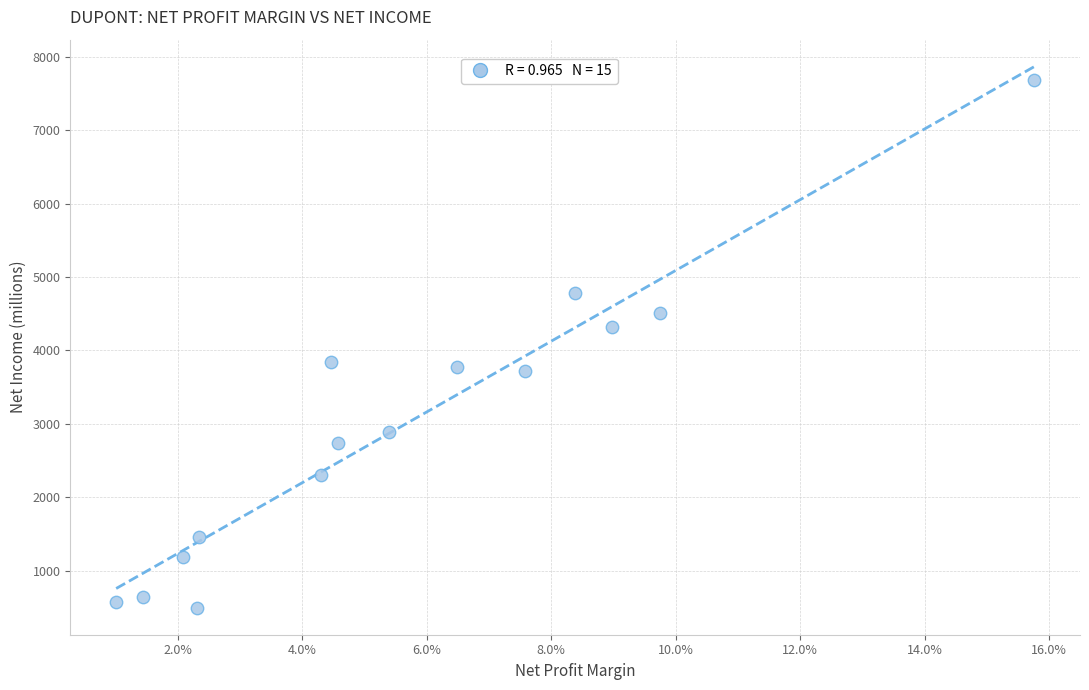

What is the range of Y values (max minus min)?

7187